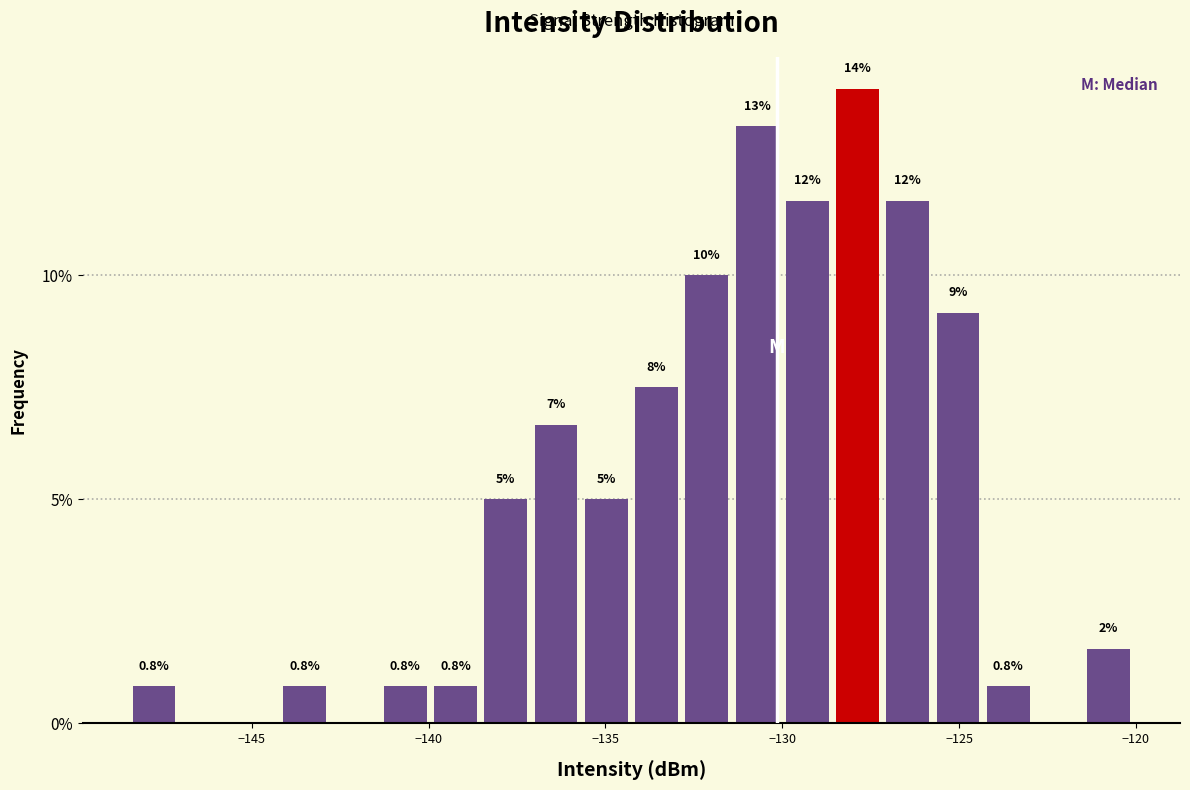

Read against the x-axis, roughly where is the centre of the tallest bar?

-128.0